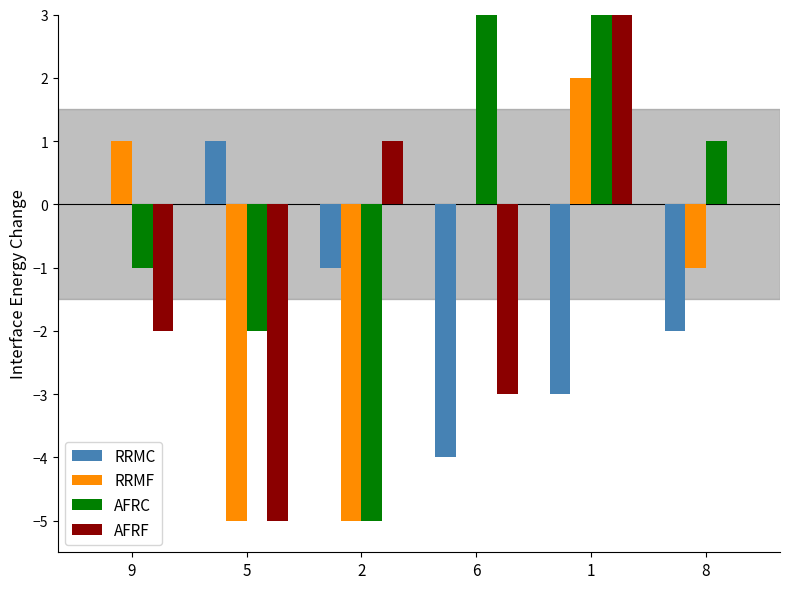

Which category has the lowest value across all series?

5